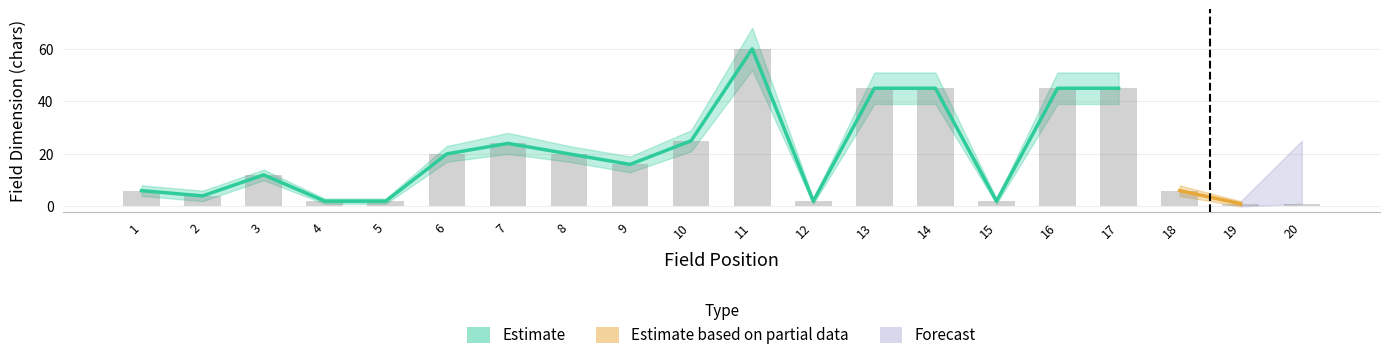

What is the sum of all values?

383